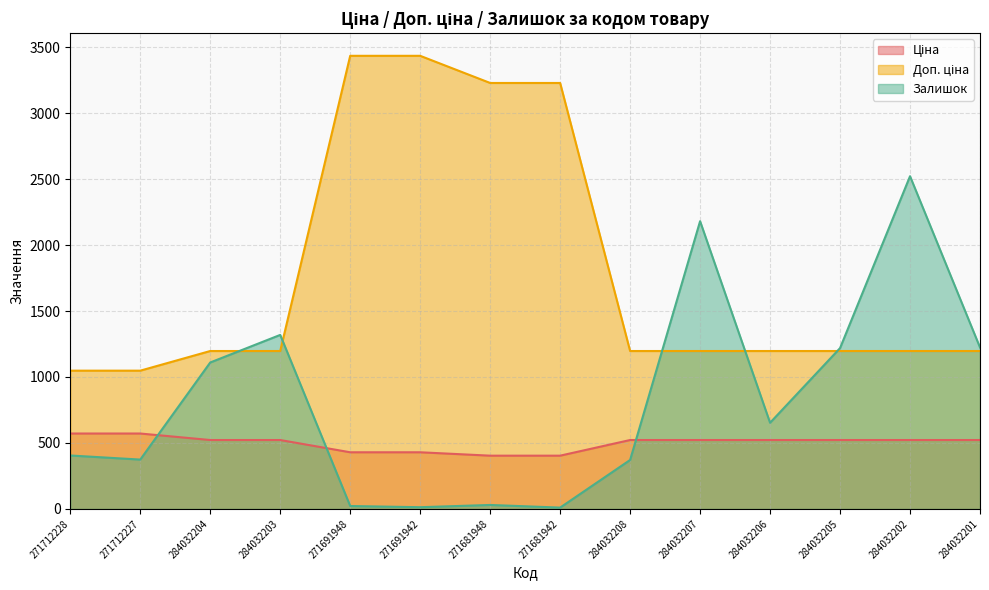

What is the maximum value shown in the chart?

3434.6